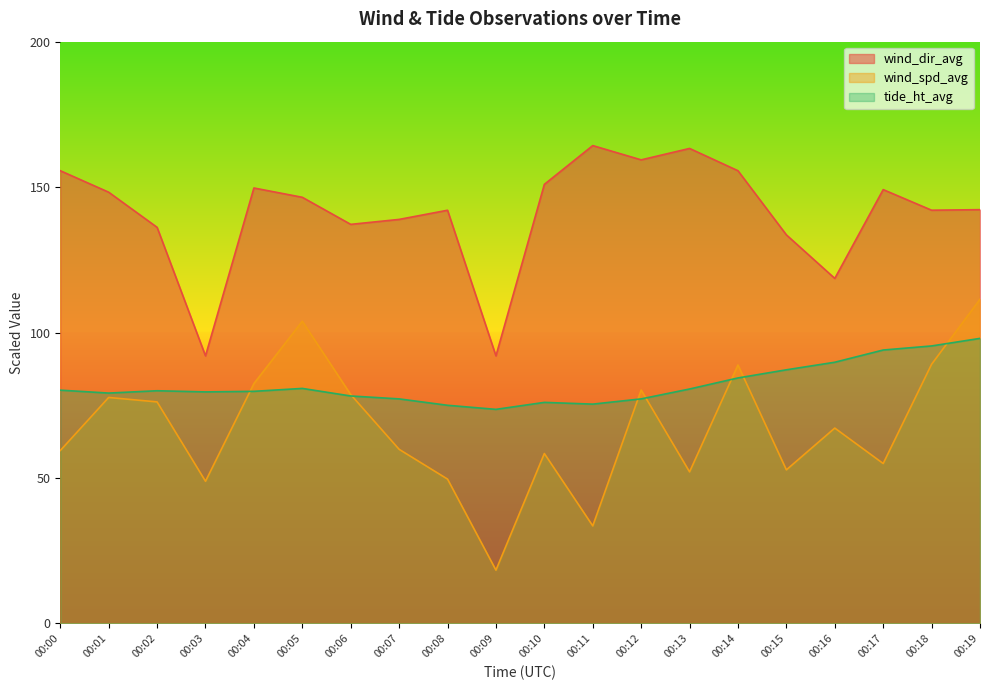

How many lines are shown in the chart?

3